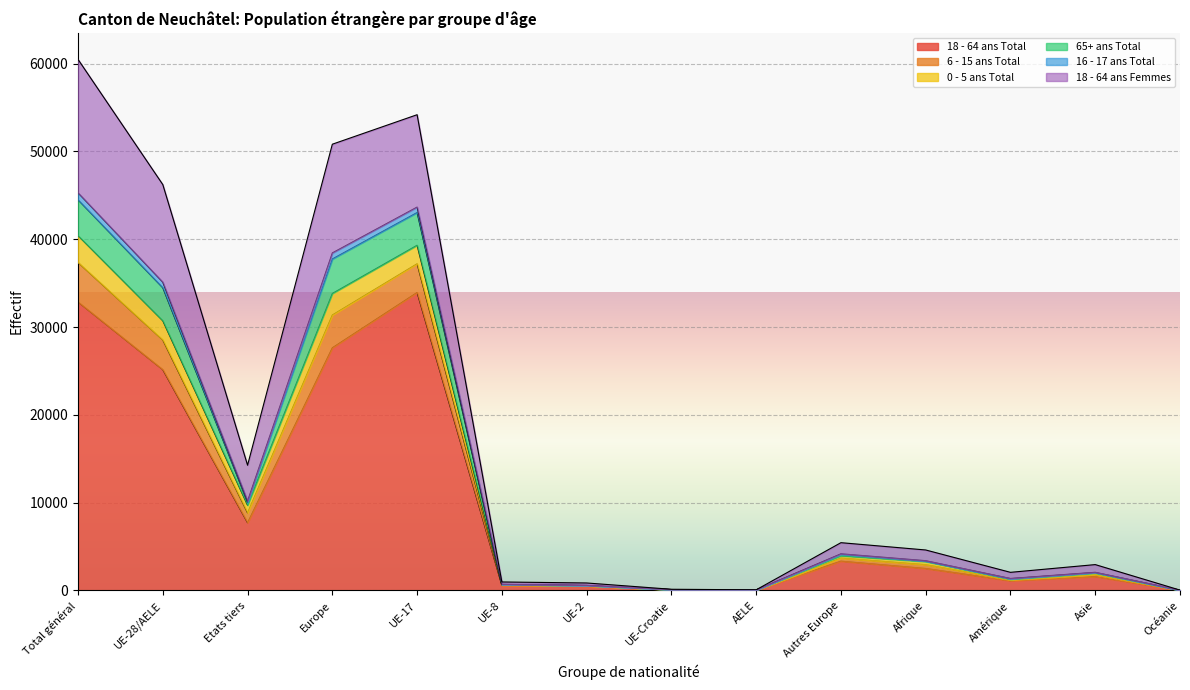

Between Afrique and Total général, which is larger?

Total général